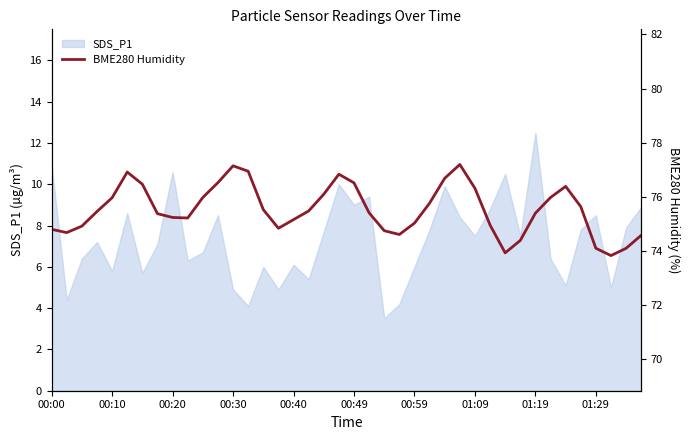

What is the lowest value of the SDS_P1 series?

3.5